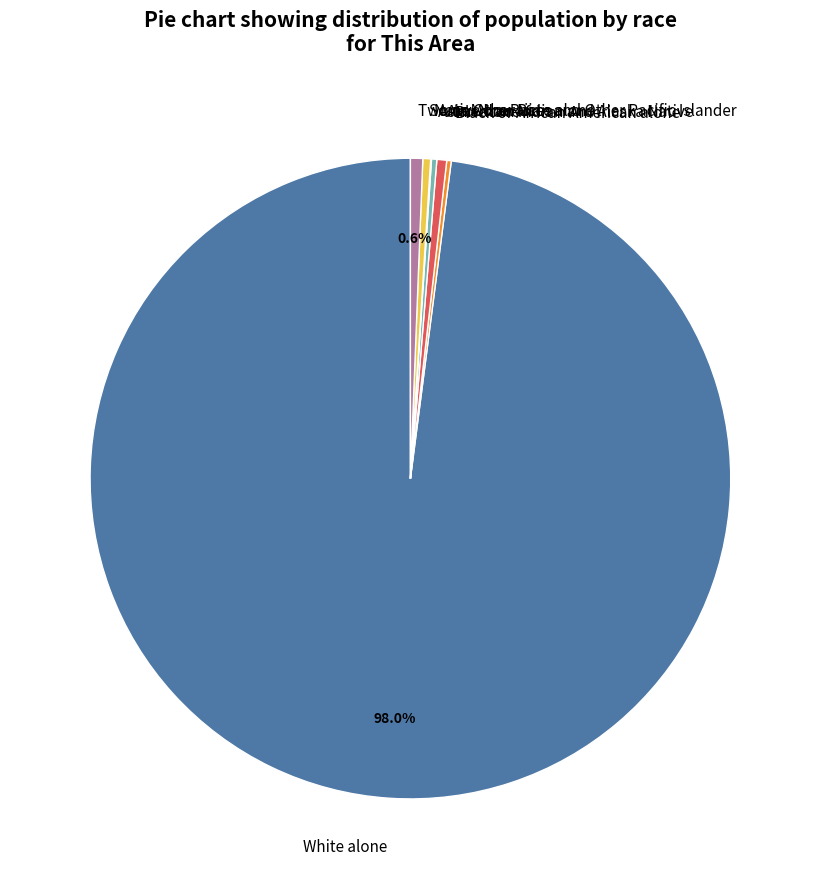

Which has a higher value, White alone or American Indian and Alaska Native?

White alone